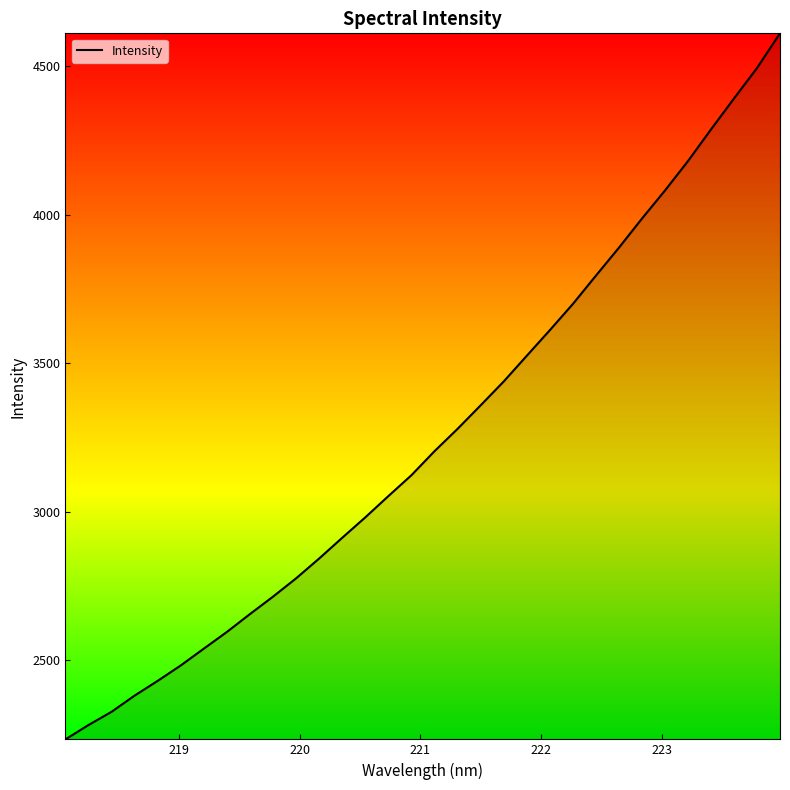

Count the number of data series in this chart.

1